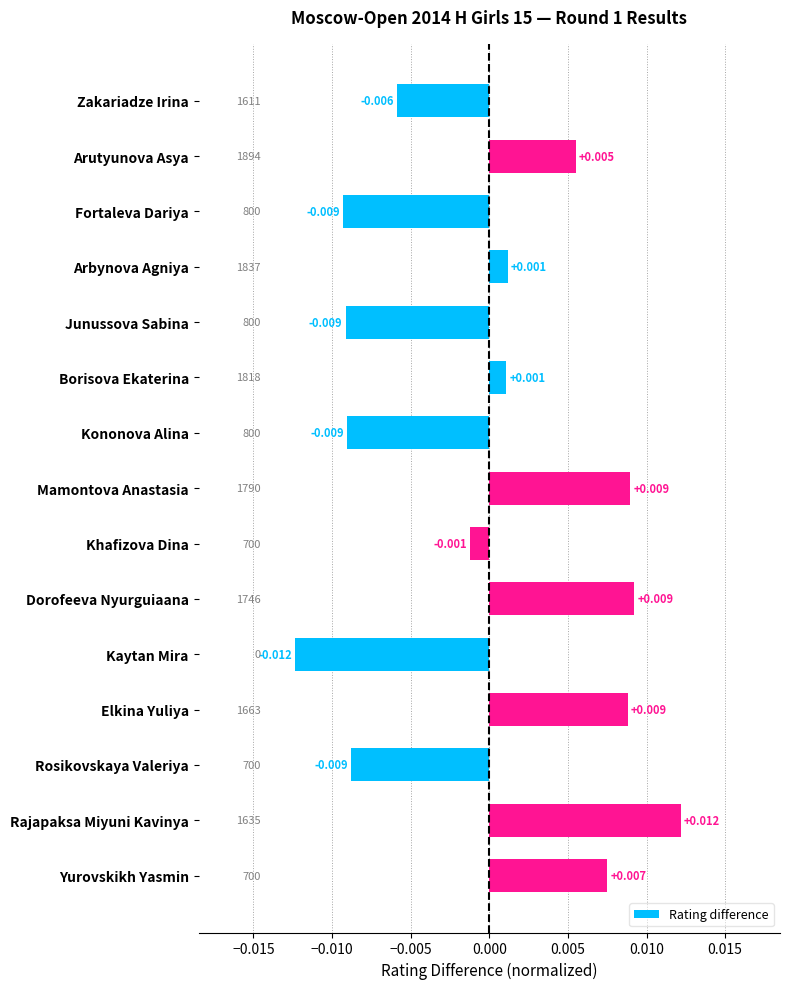

Which label corresponds to the smallest value in the chart?

Kaytan Mira